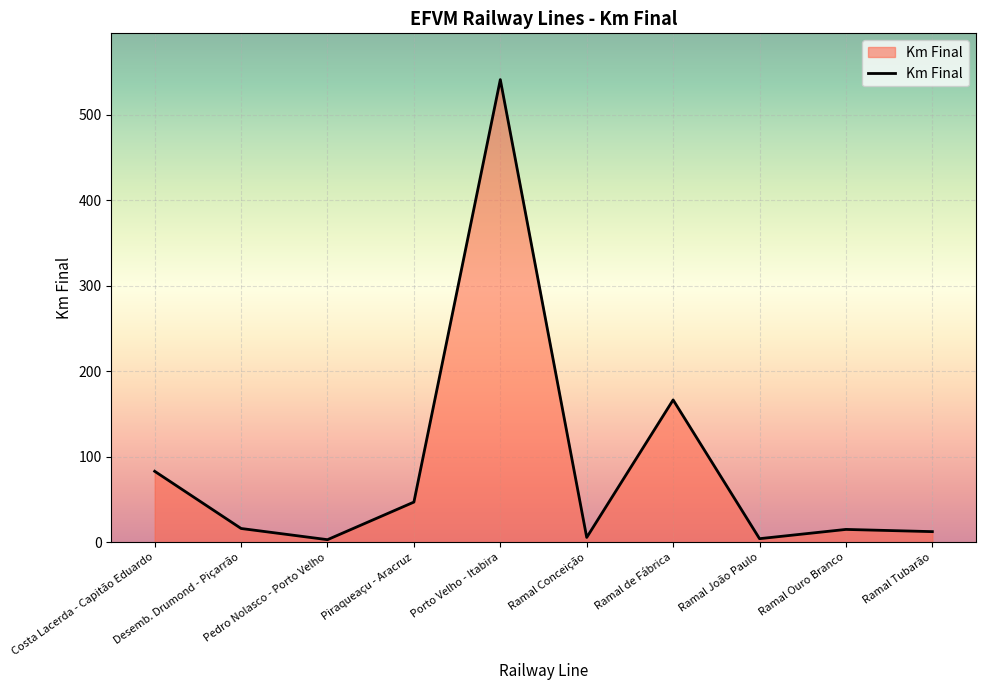

What is the approximate value at Porto Velho - Itabira?

541.4